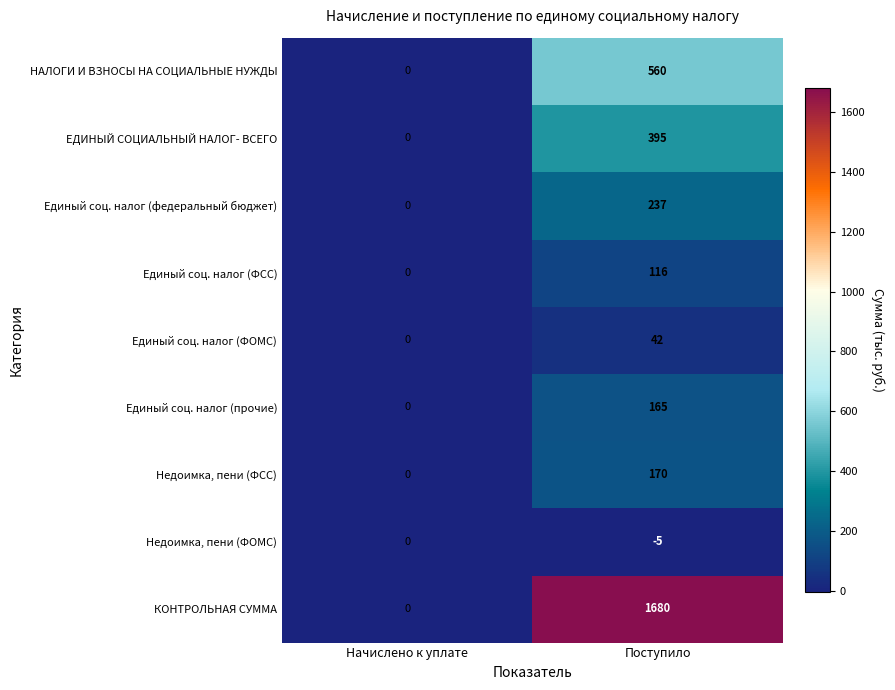

Which series has the widest spread of values?

КОНТРОЛЬНАЯ СУММА